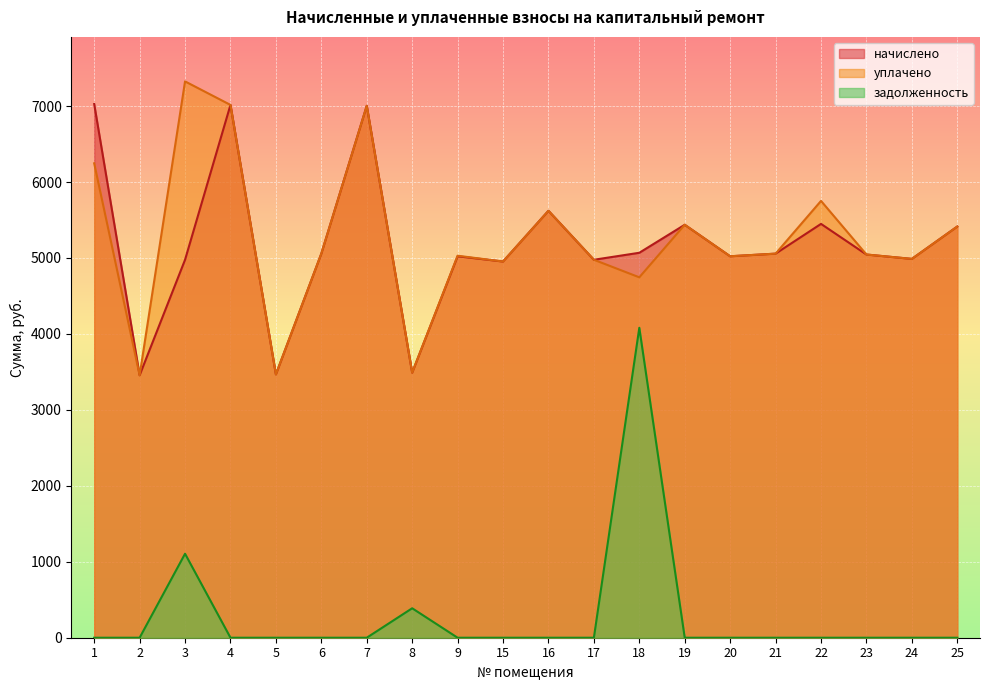

At which category does начислено reach its first local peak?

4